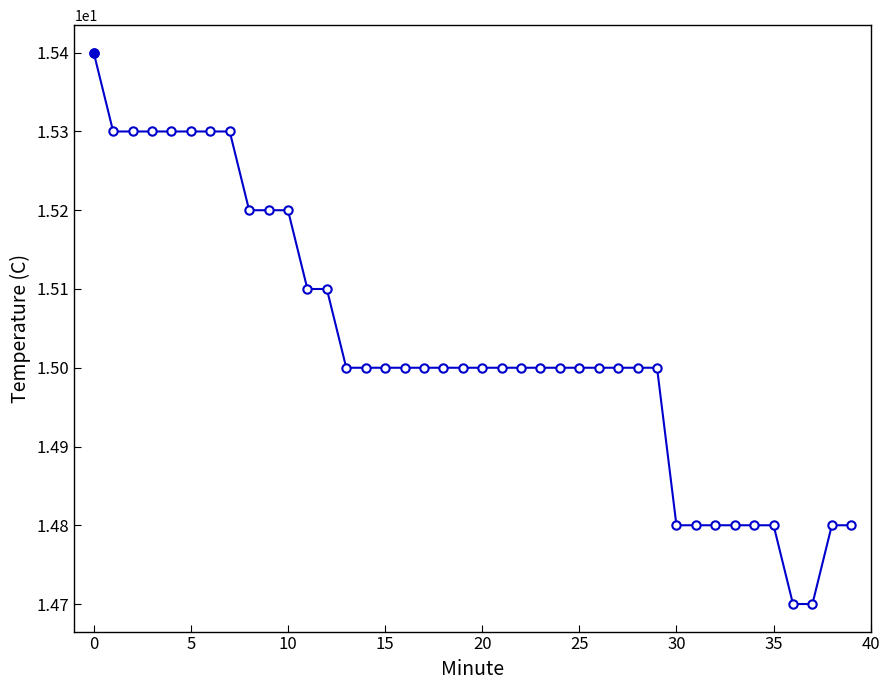

What is the maximum value shown in the chart?

15.4